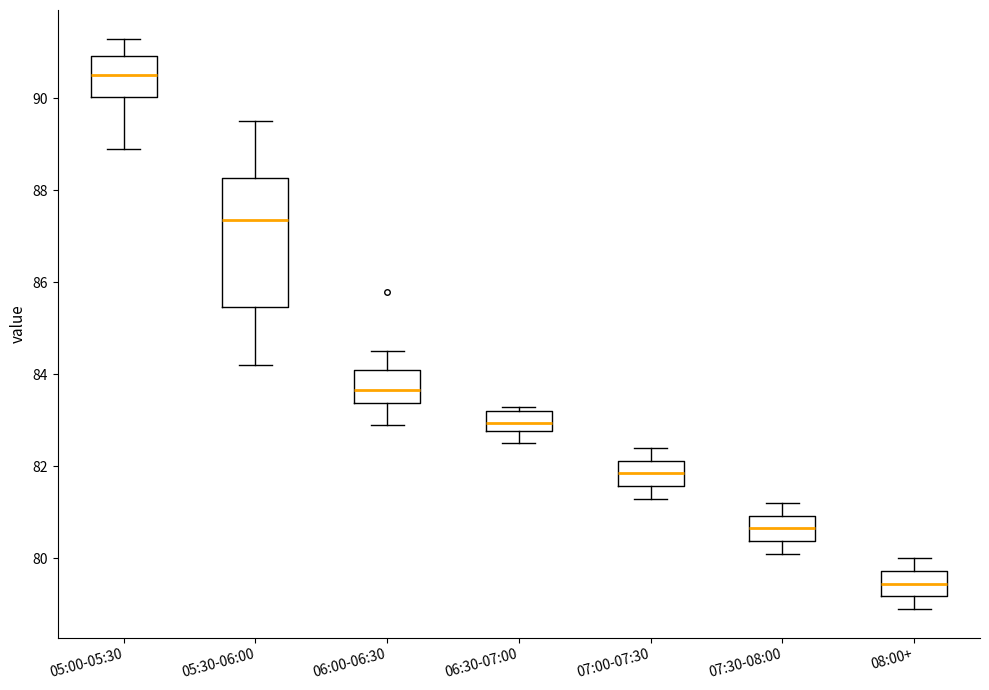

Comparing the boxes themselves (not the whiskers), which one is the tallest?

05:30-06:00